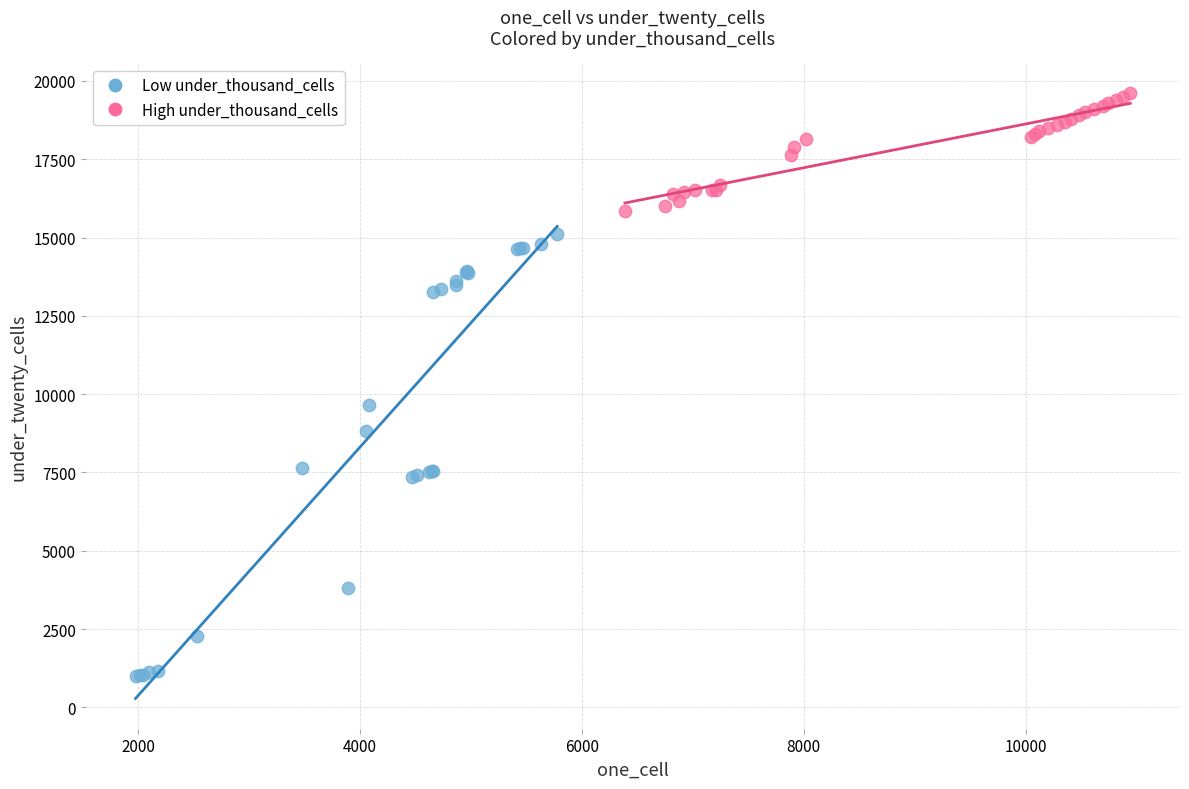

Which series contains the lowest Y value?

Low under_thousand_cells